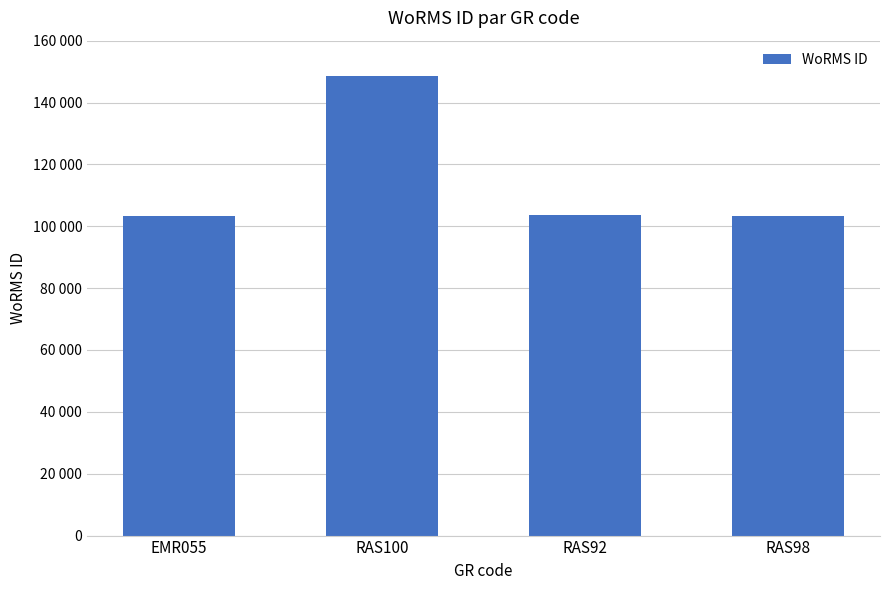

Between RAS98 and RAS100, which is larger?

RAS100